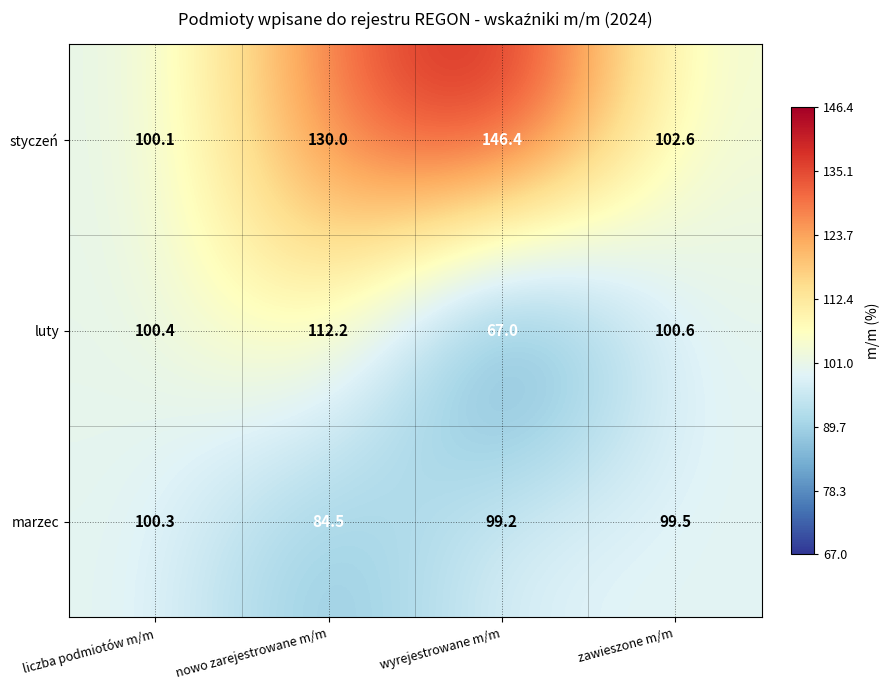

What is the difference between the highest and lowest values at liczba podmiotów m/m?

0.3